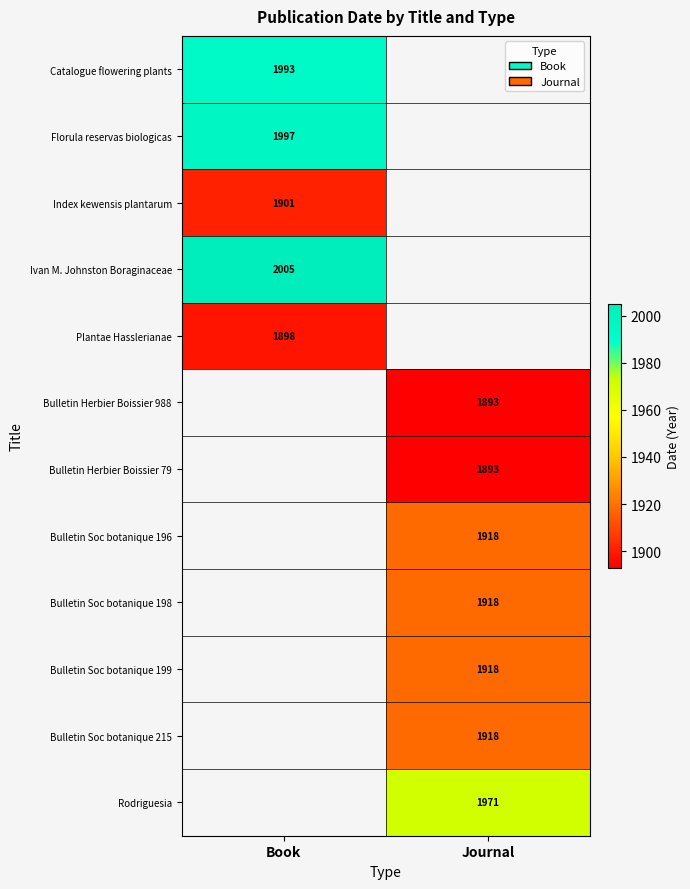

Is it true that Bulletin Herbier Boissier 79 equals 1893 at Journal?

True